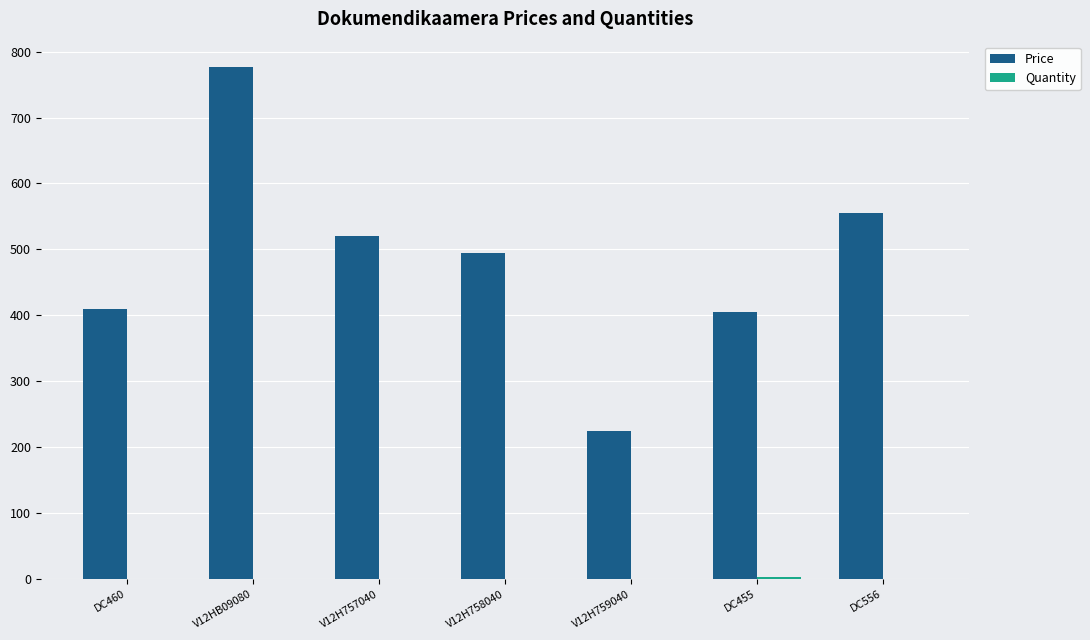

At which category is the sum across all series the highest?

V12HB09080